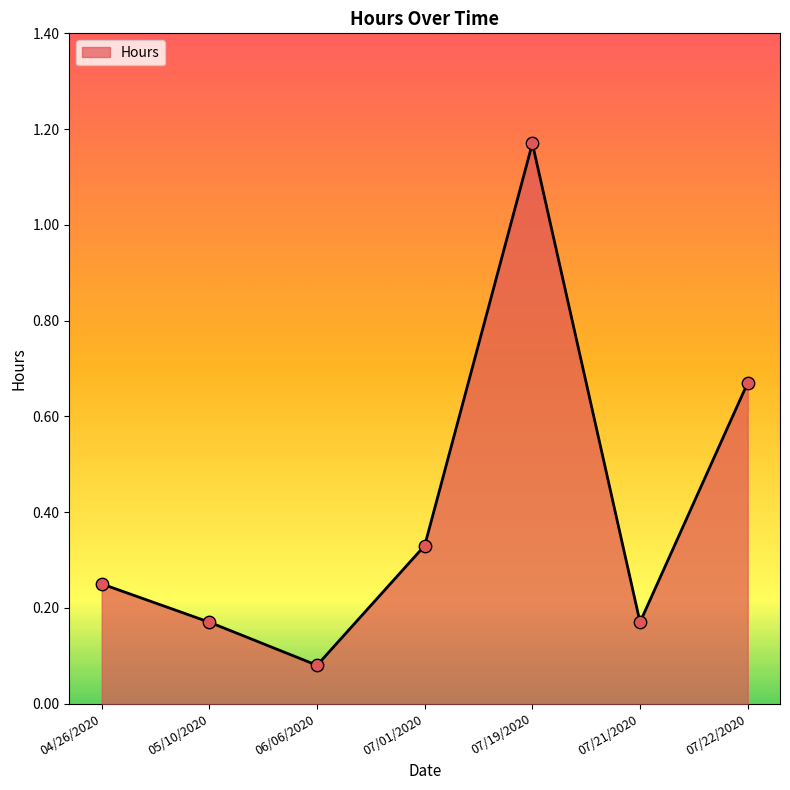

Which has a higher value, 06/06/2020 or 05/10/2020?

05/10/2020